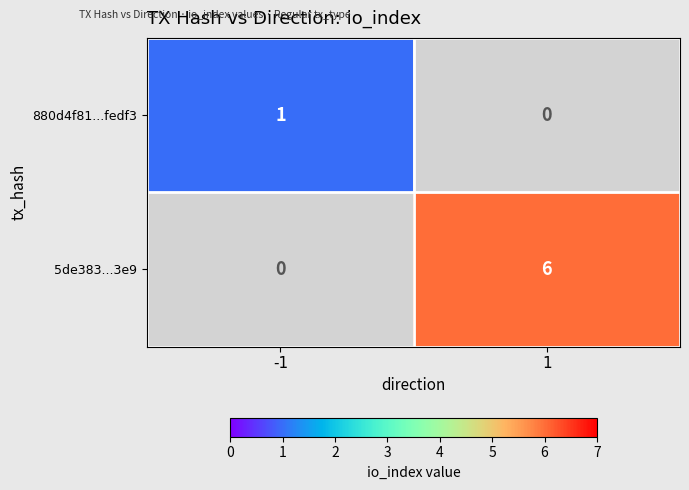

Is the value of 880d4f81...fedf3 at -1 greater than the value of 5de383...3e9 at 1?

No